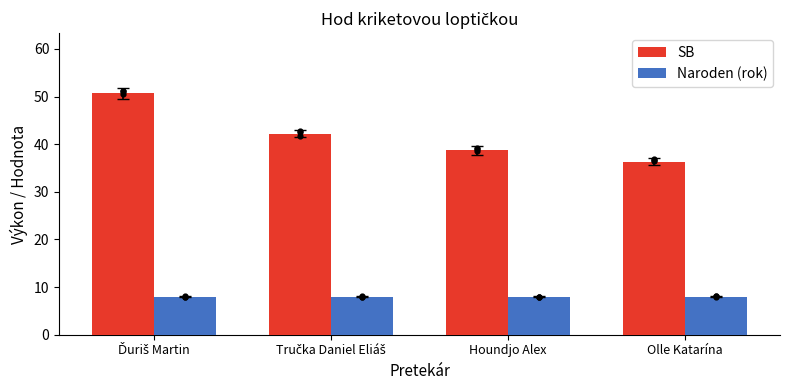

What is the total value across all series at Olle Katarína?

44.3